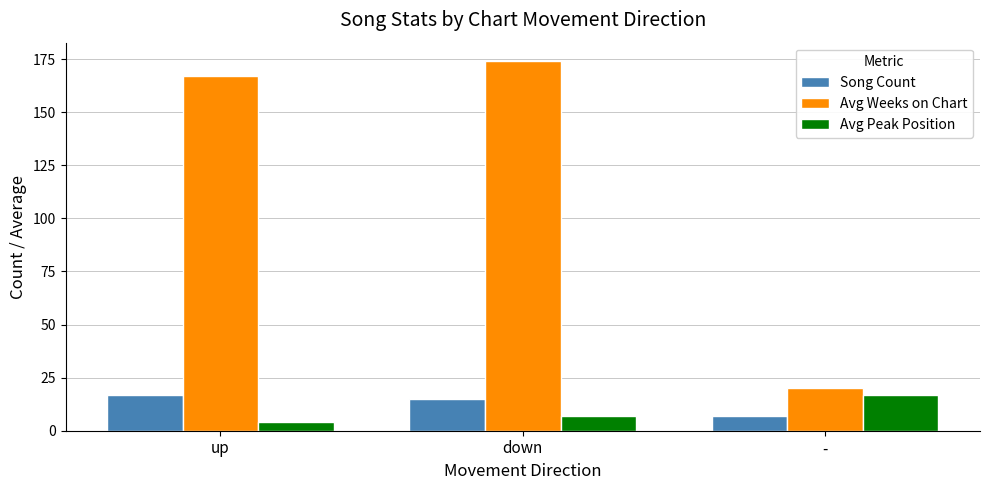

At which label is Song Count closest to 12?

down